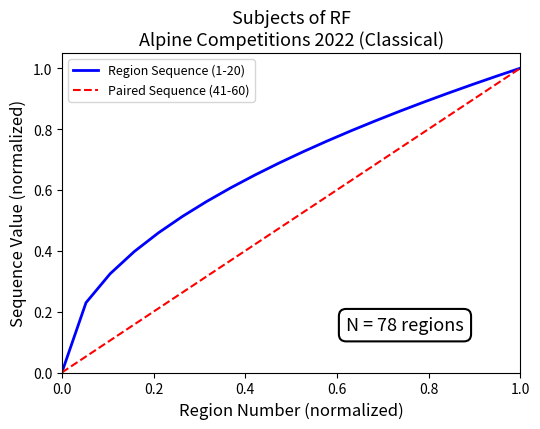

Which series has the largest total across all categories?

Region Sequence (1-20)